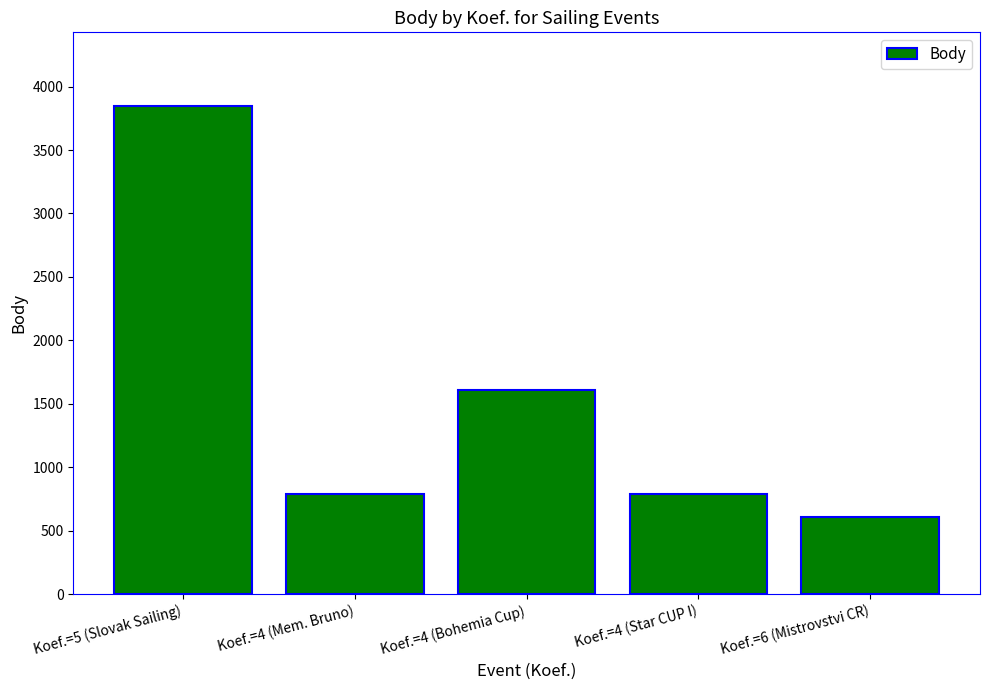

True or false: the data shows 792 at Koef.=4 (Mem. Bruno).

True